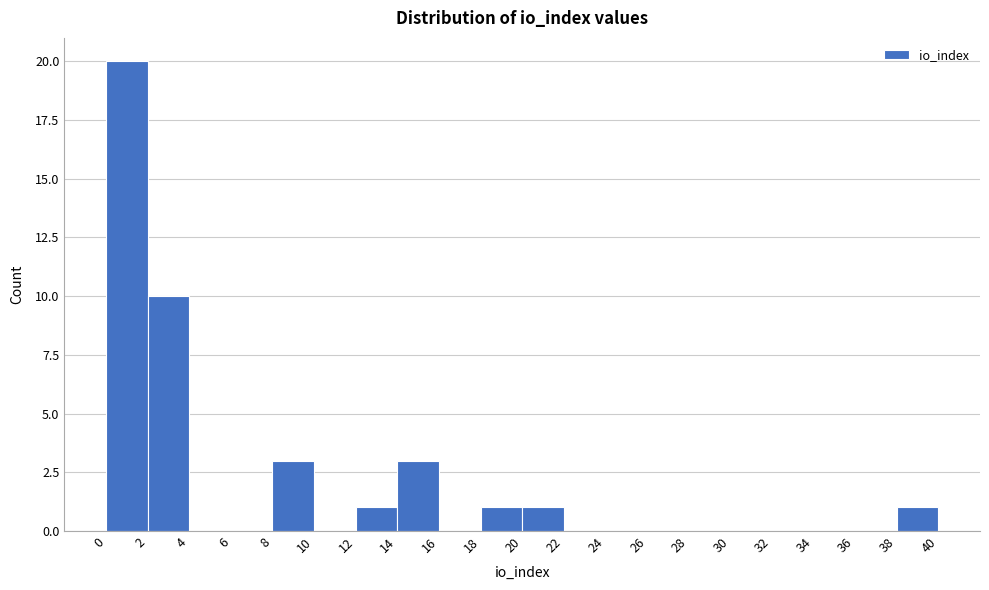

Reading left to right, list every bar in this chart as the range it spans on the x-axis followed by its height. The values are not printed on the chart, so give them approximately, as read against the axis.

0 to 2: 20
2 to 4: 10
4 to 6: 0
6 to 8: 0
8 to 10: 3
10 to 12: 0
12 to 14: 1
14 to 16: 3
16 to 18: 0
18 to 20: 1
20 to 22: 1
22 to 24: 0
24 to 26: 0
26 to 28: 0
28 to 30: 0
30 to 32: 0
32 to 34: 0
34 to 36: 0
36 to 38: 0
38 to 40: 1